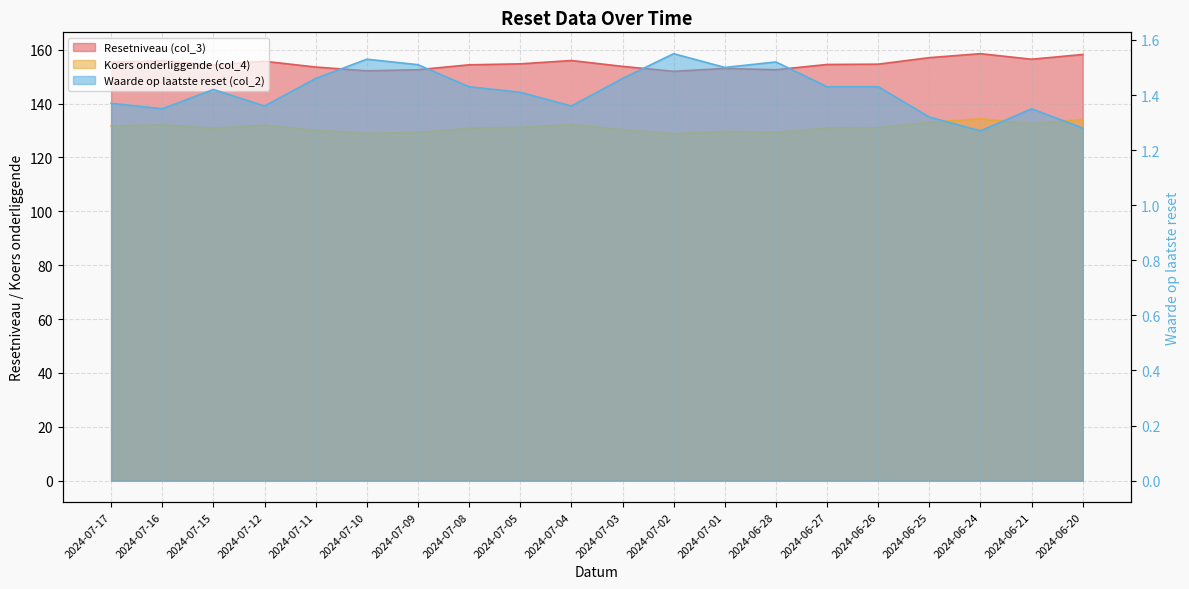

Is it true that Waarde op laatste reset (col_2) equals 1.4 at 2024-06-21?

True